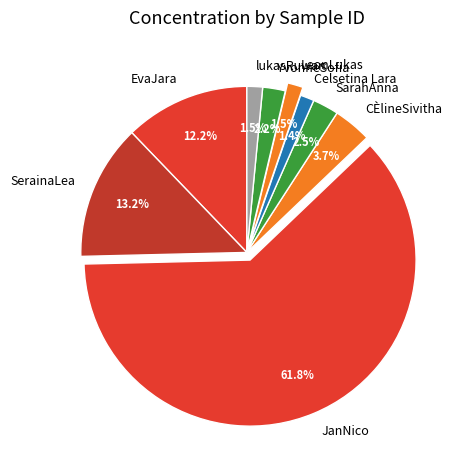

How many segments does this pie chart have?

9